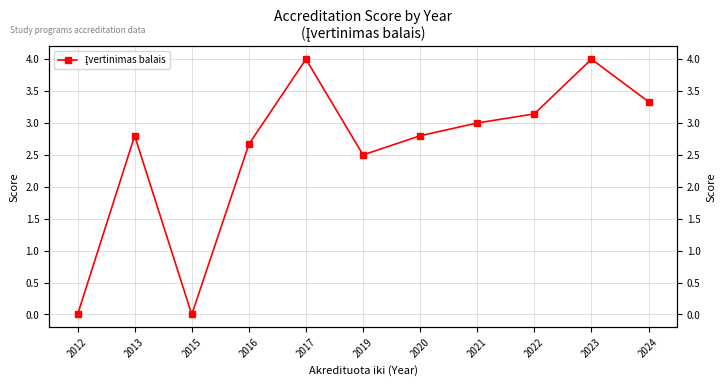

What is the difference between the maximum and minimum values?

4.0